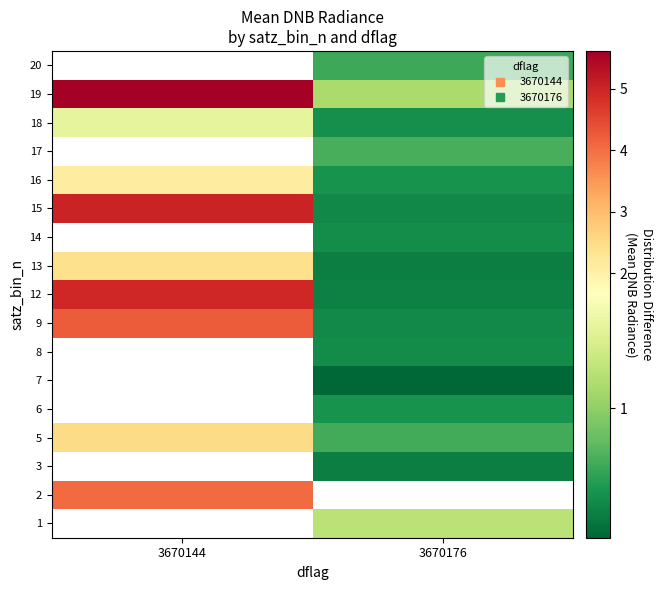

How many data points does each series have?

2